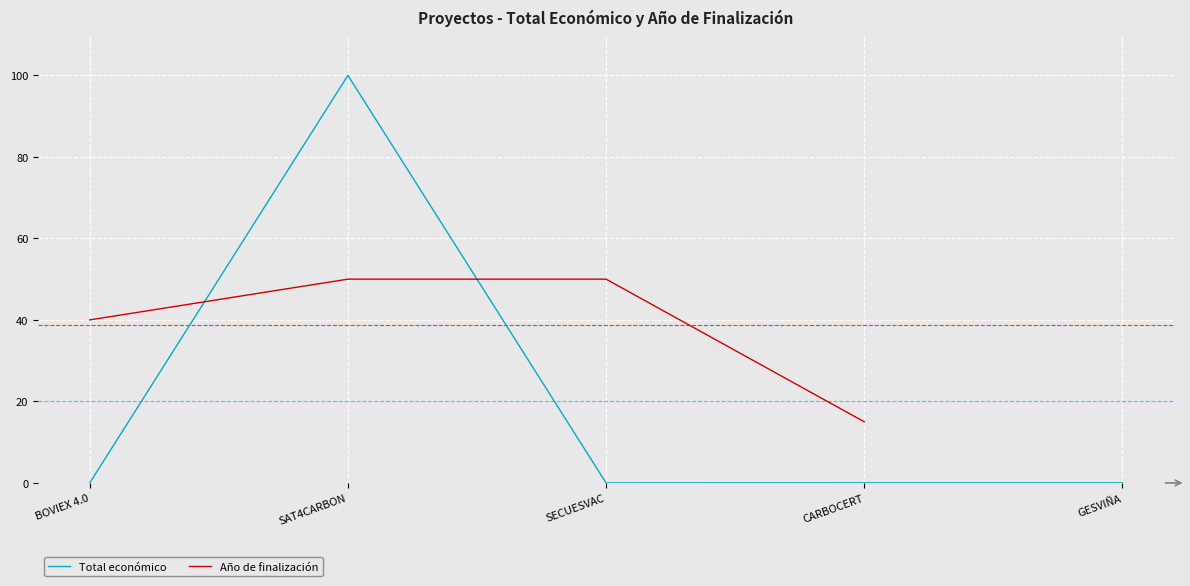

Does the chart display data point markers on the line(s)?

No